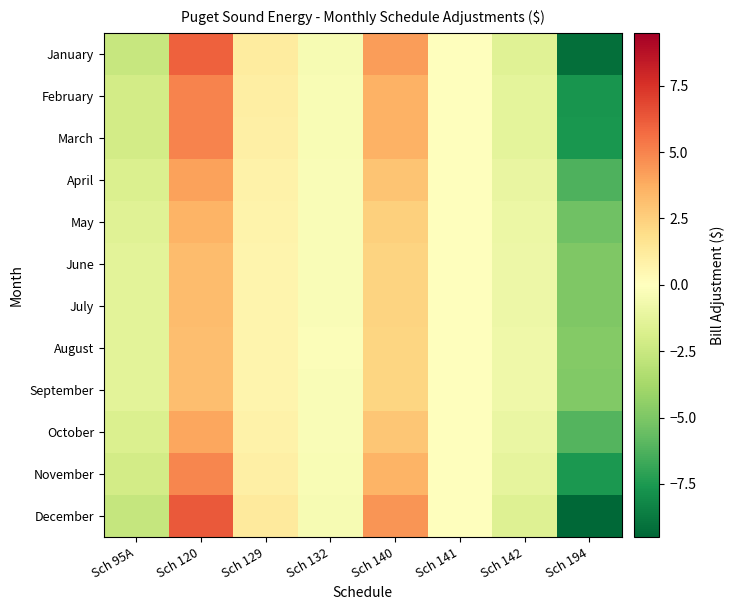

What is the minimum value shown in the chart?

-9.5